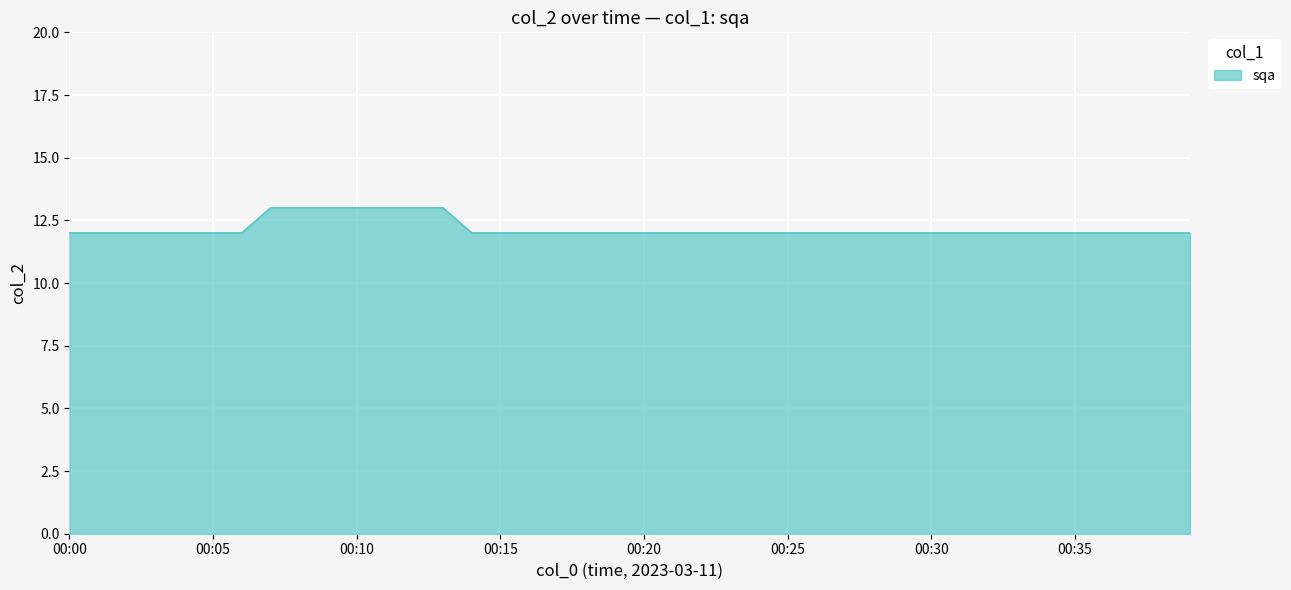

What is the maximum value shown in the chart?

13